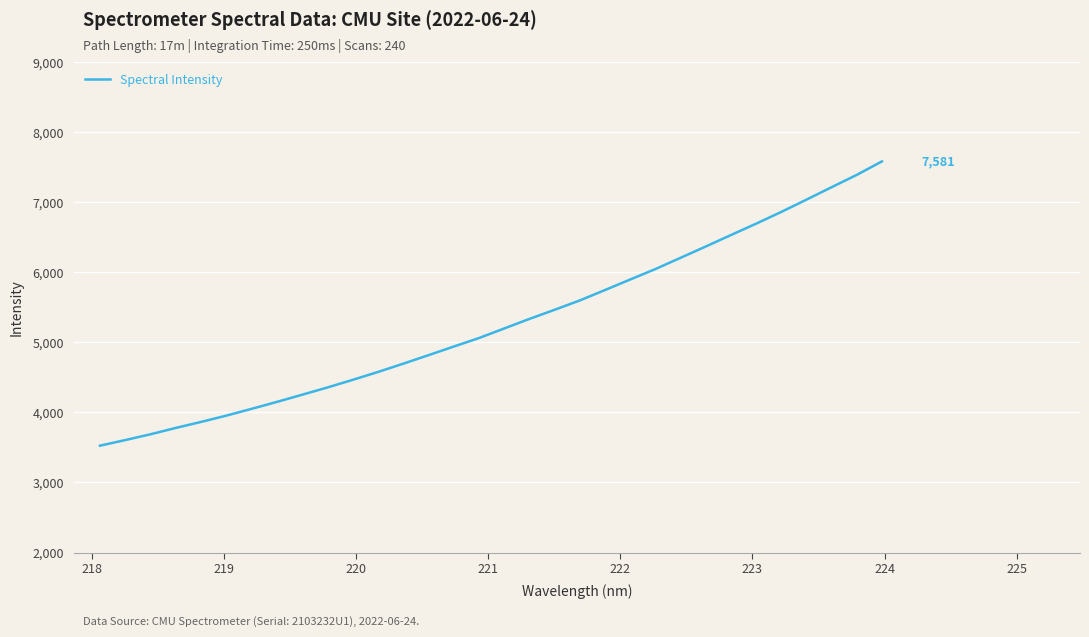

What is the smallest value displayed?

3524.6